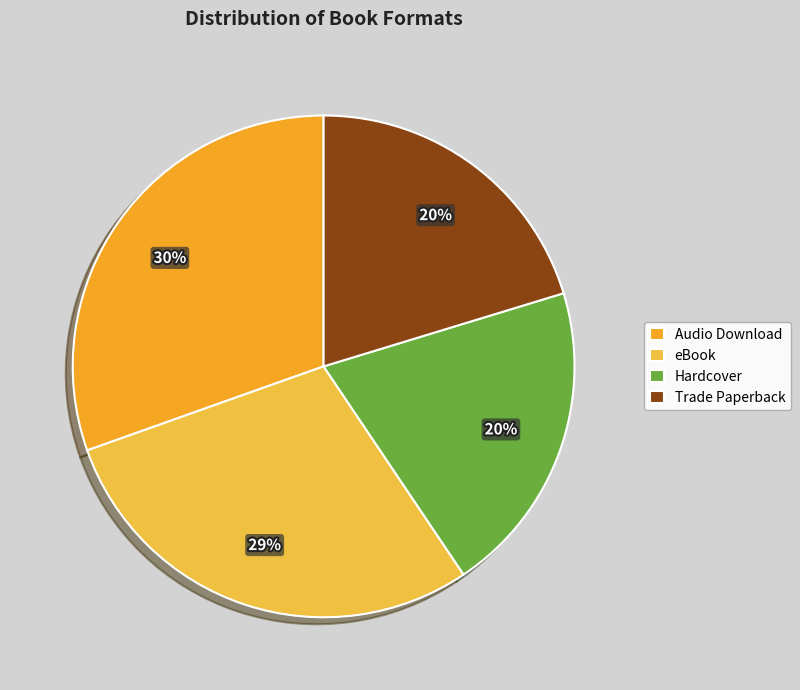

Is it true that eBook is 29% of the pie?

True